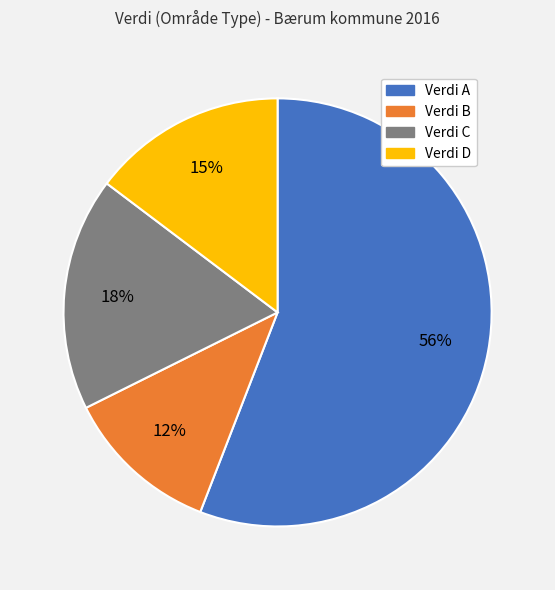

To the nearest percent, what is the difference between the largest and smallest slice percentages?

44%